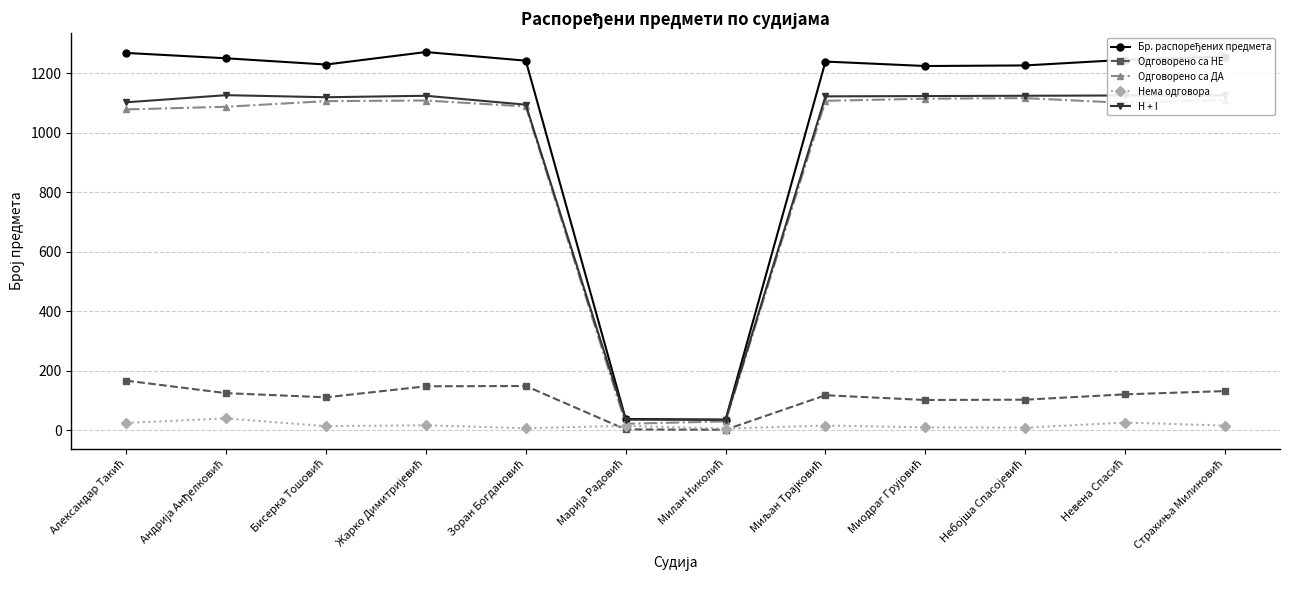

True or false: H + I and Одговорено са НЕ intersect in this chart.

False